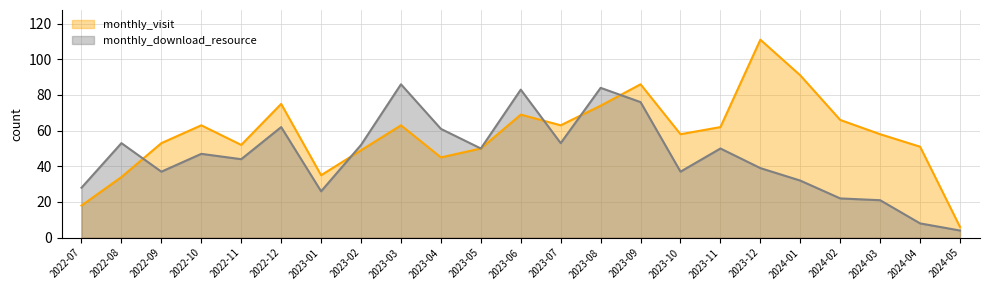

What is the total value across all series at 2023-09?

162